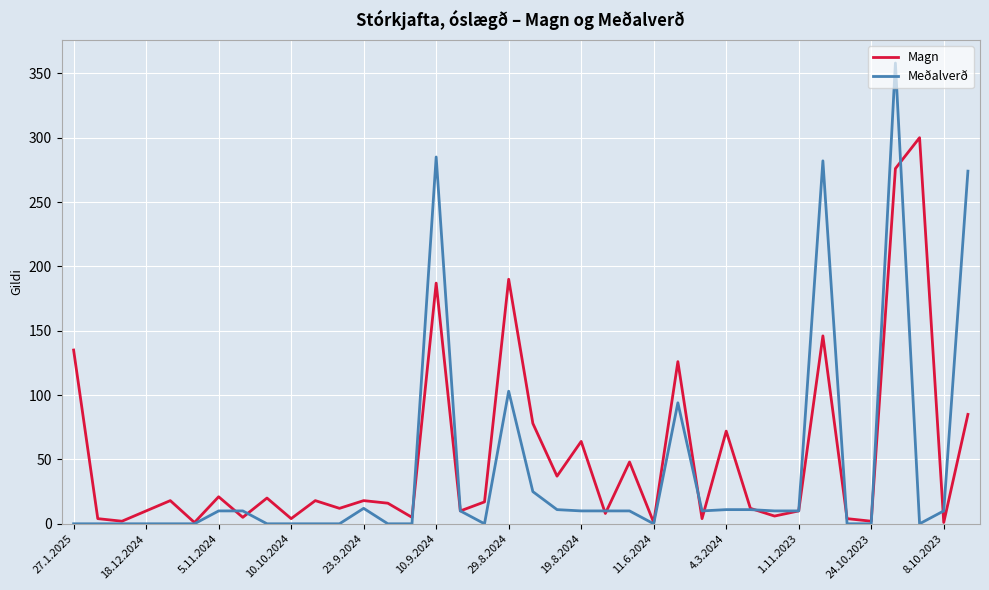

List the series in order of their peak value, highest first.

Meðalverð, Magn